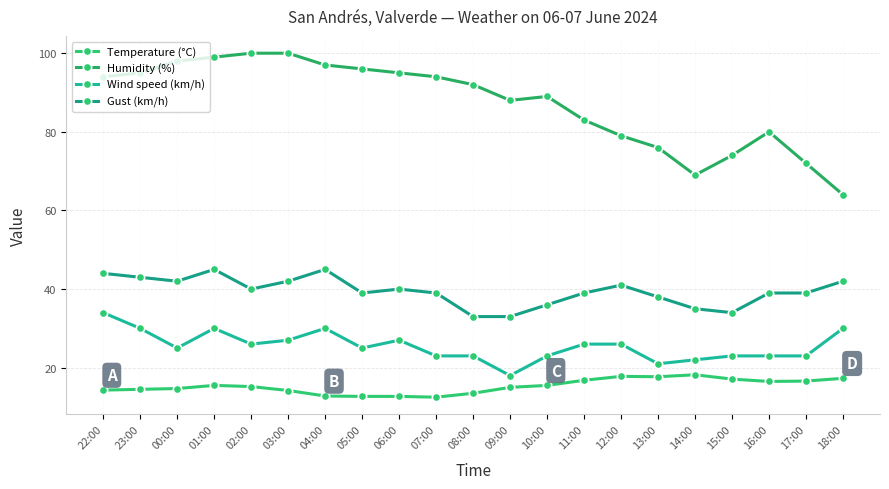

True or false: Temperature (°C) and Wind speed (km/h) cross at least once.

False